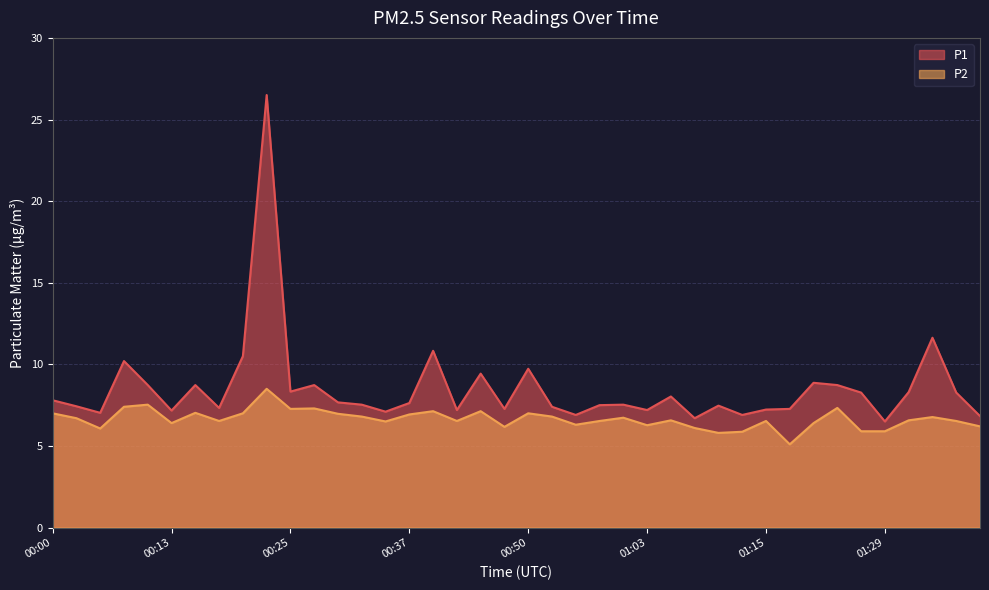

Which has a higher value, 01:07 or 01:23?

01:23